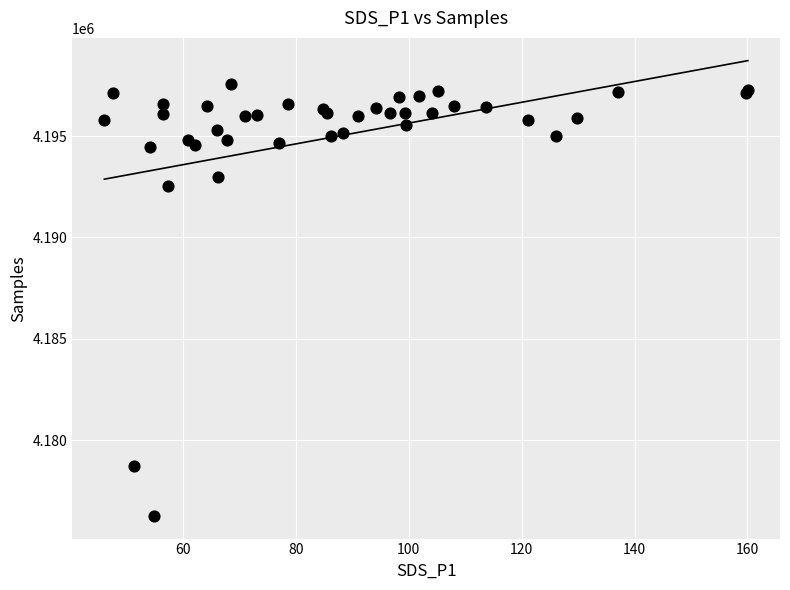

What Y value in the scatter plot is closest to 4186921?

4192543